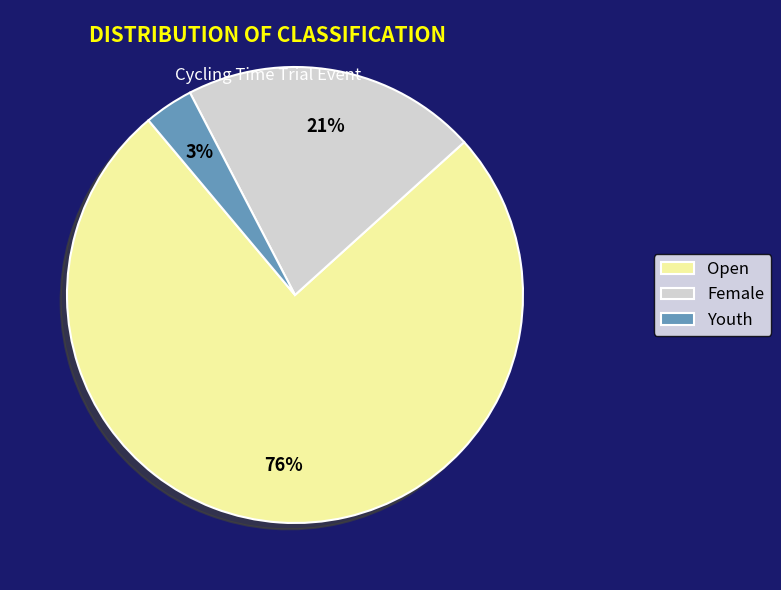

What is the largest slice in the pie chart?

Open